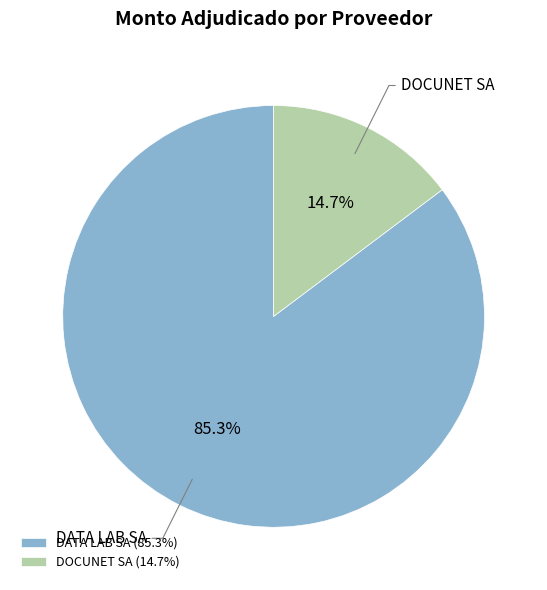

What is the total percentage of DATA LAB SA and DOCUNET SA?

100.0%